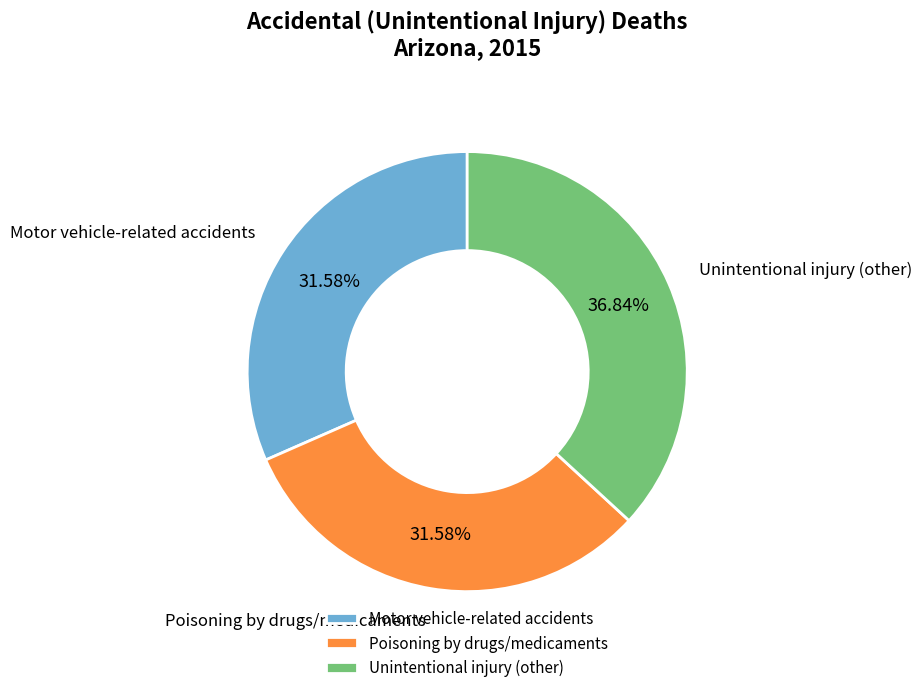

Which category has the biggest portion of the pie?

Unintentional injury (other)